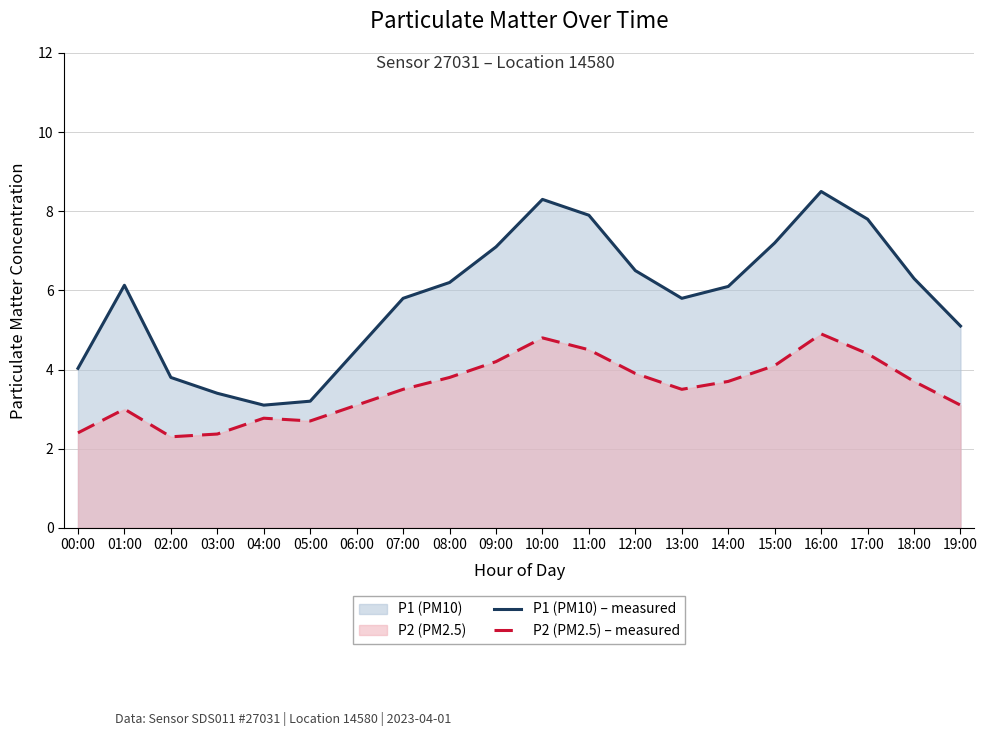

Which series has the largest total across all categories?

P1 (PM10) – measured